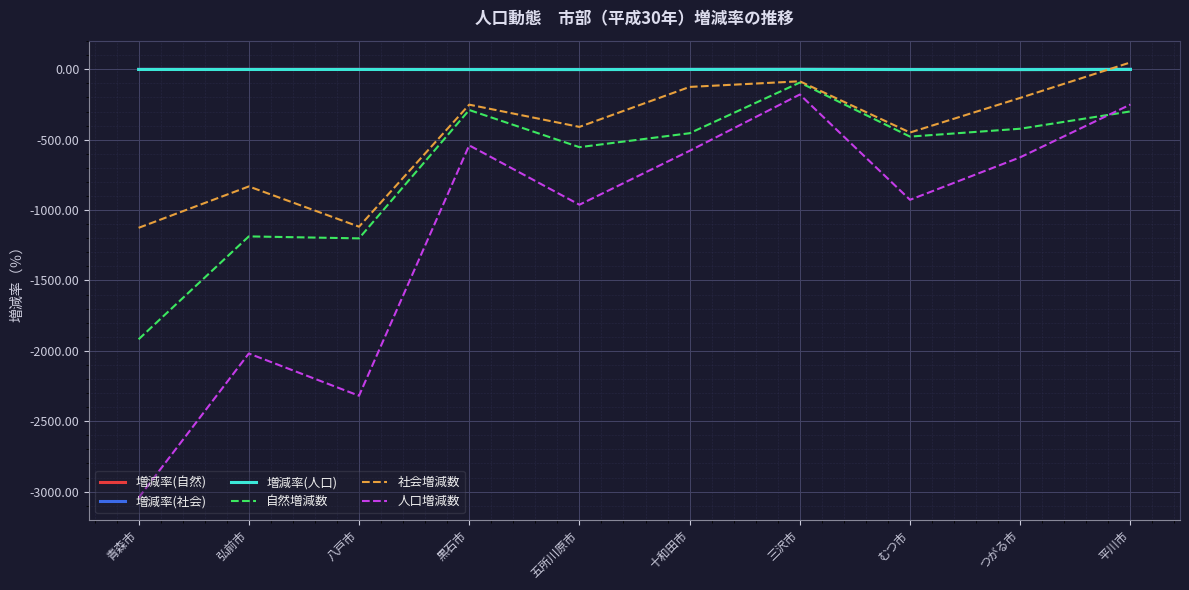

How many interior local peaks does the 社会増減数 series have?

3